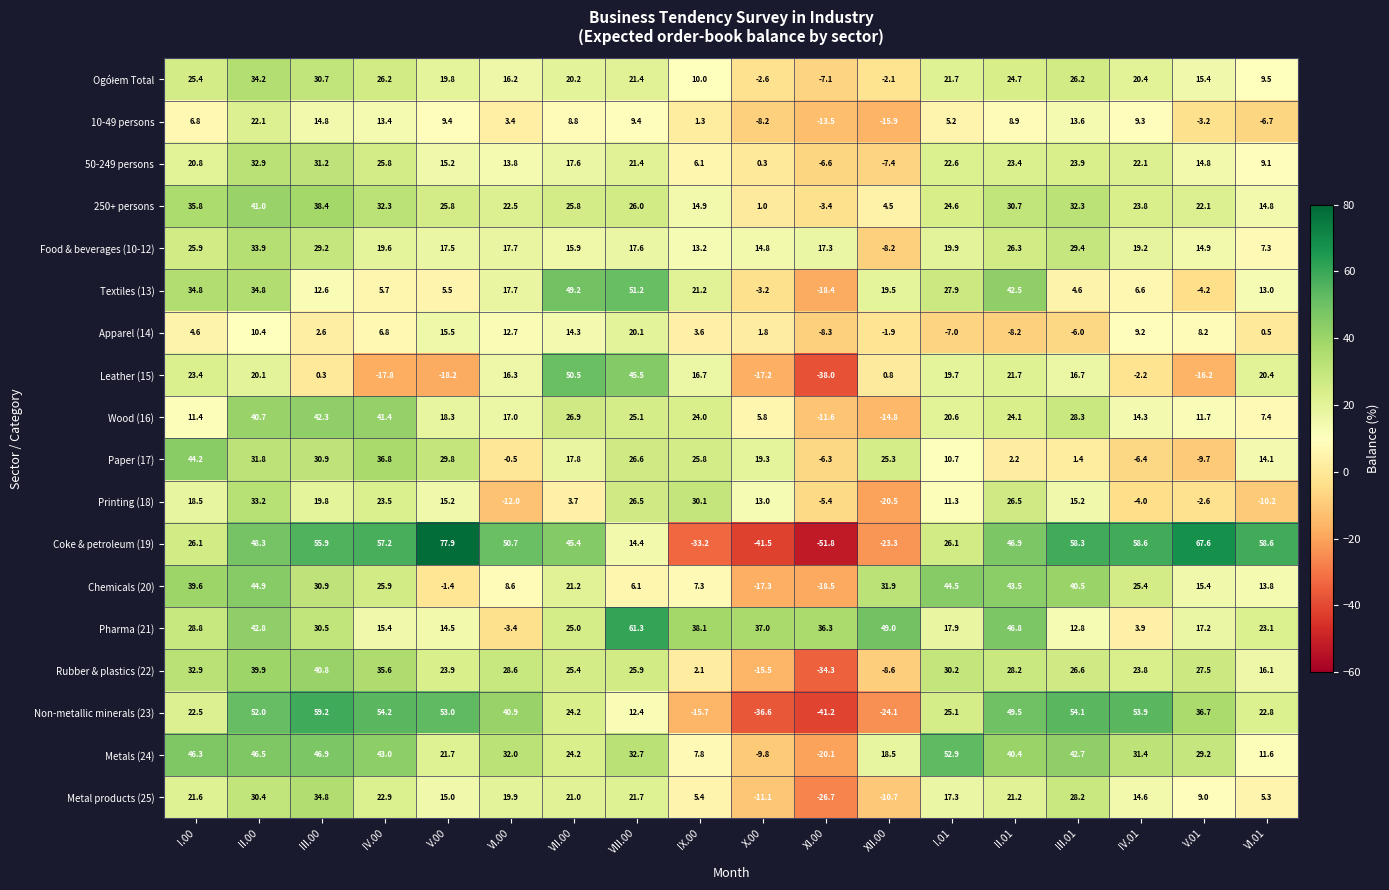

What is the difference between the maximum and second lowest values in the 250+ persons series?

40.0